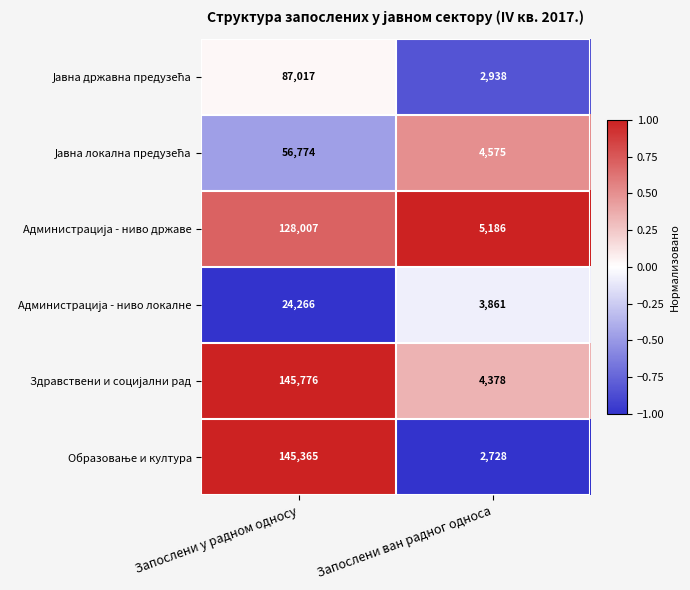

What is the minimum value shown in the chart?

2728